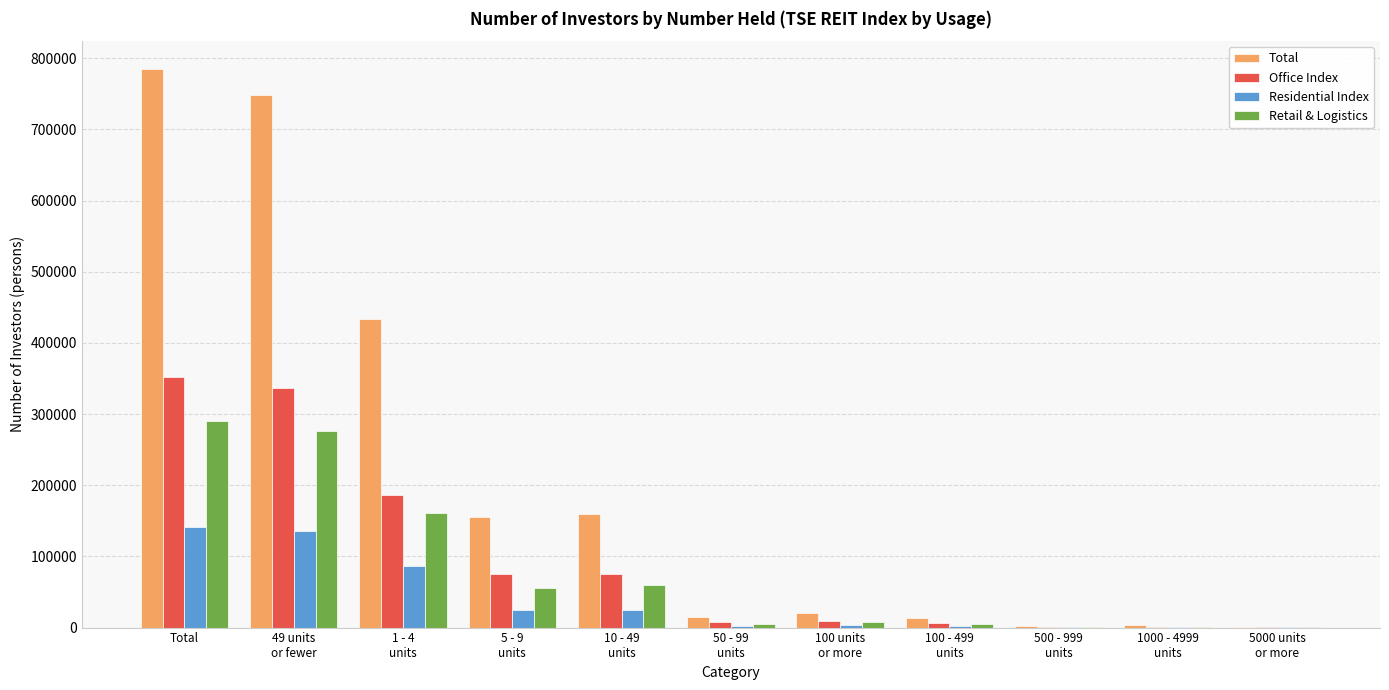

The value of Total at 1 - 4
units is 433170. True or false?

True